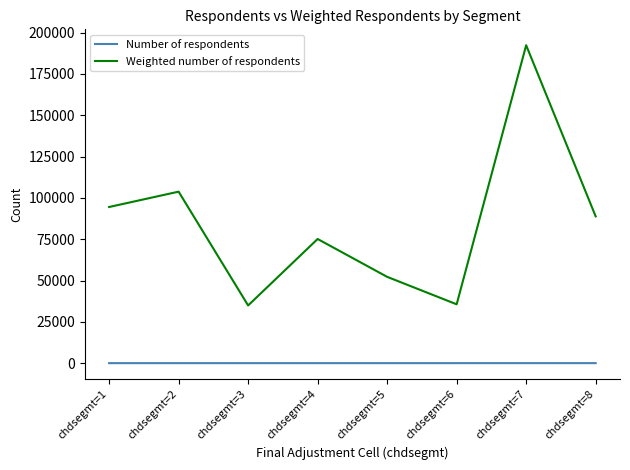

Rank the series by their maximum value, from lowest to highest.

Number of respondents, Weighted number of respondents